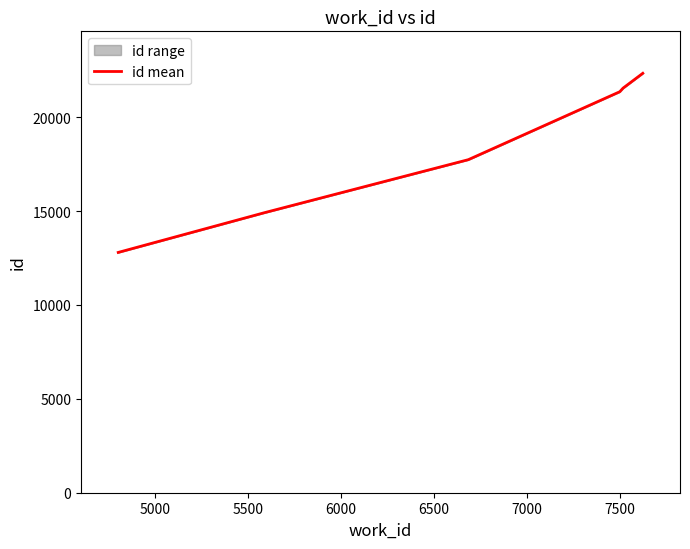

What is the difference between the maximum and minimum values?

9541.5